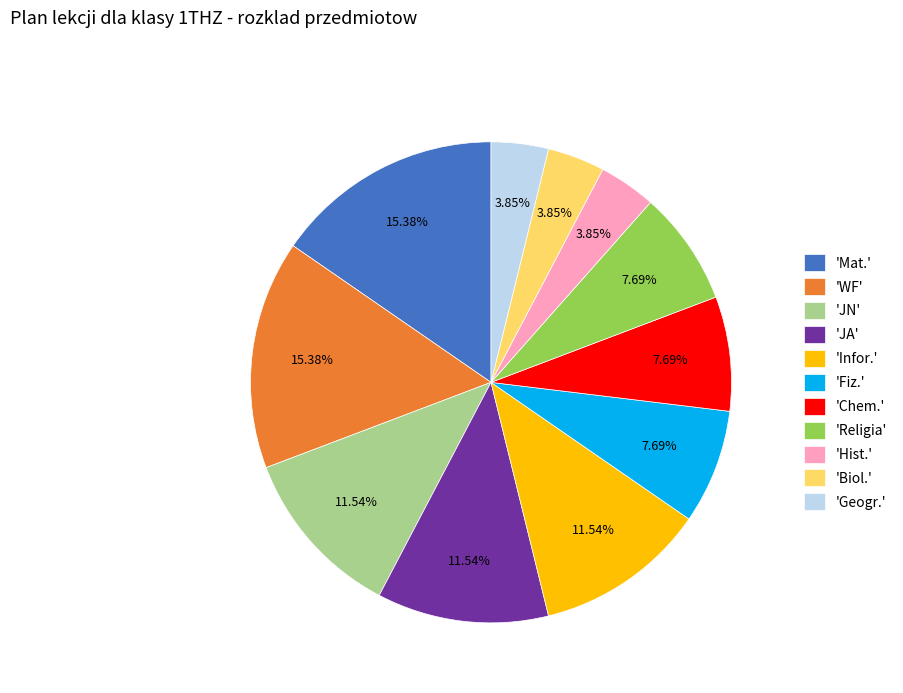

Is there a majority slice in this chart?

No